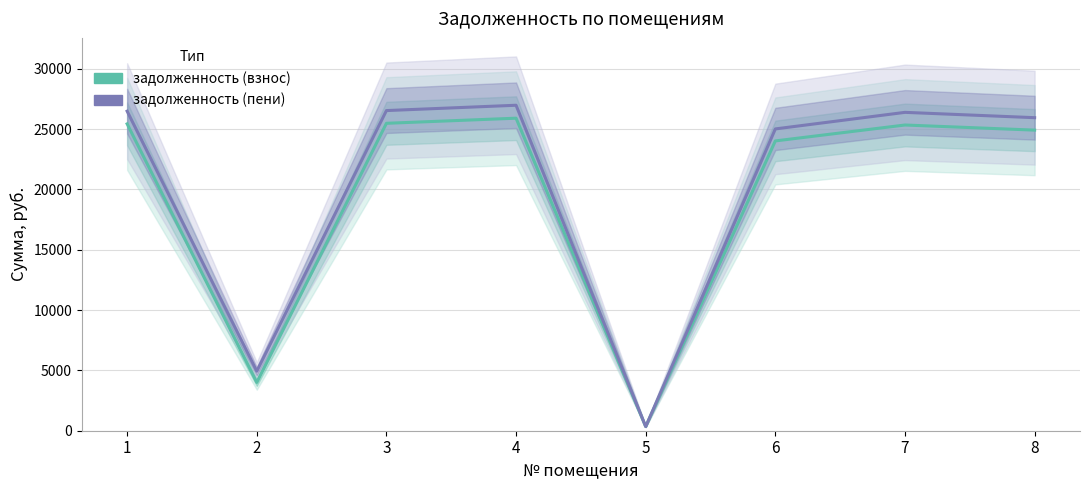

List the series in order of their peak value, lowest first.

задолженность (взнос), задолженность (пени)